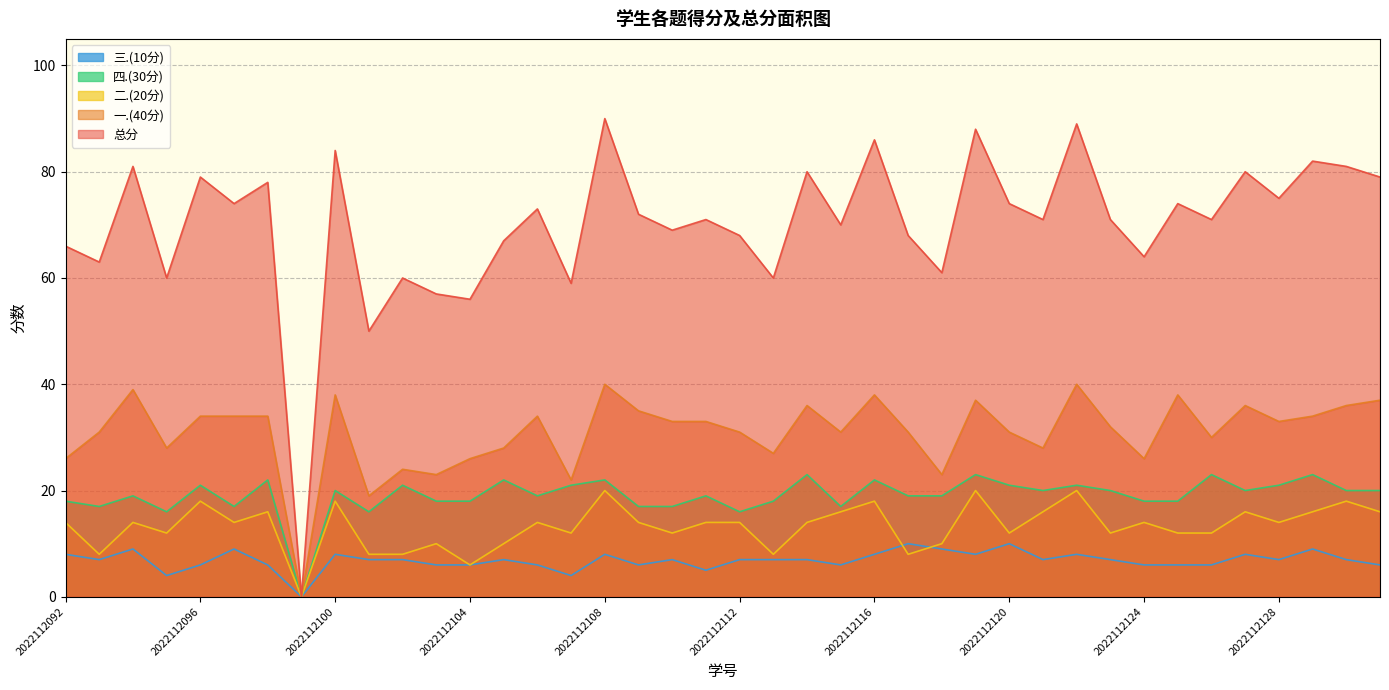

True or false: 二.(20分) has more than 2 interior local peaks.

True